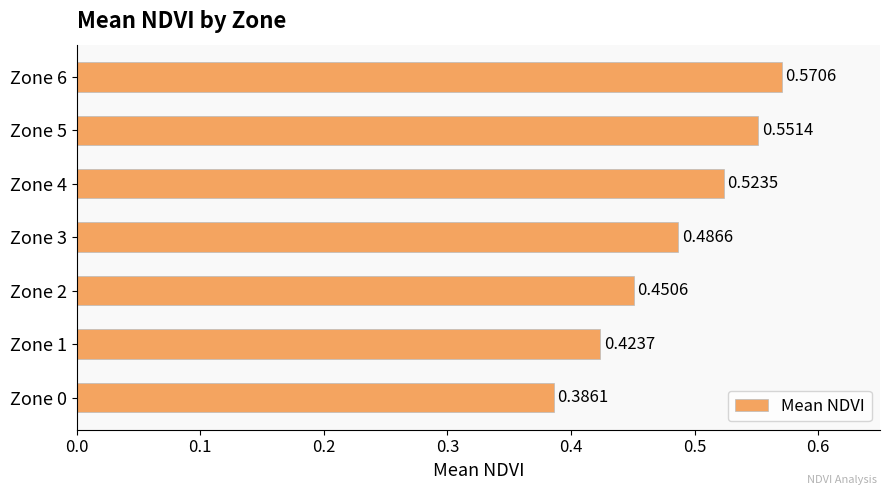

Which has a higher value, Zone 3 or Zone 6?

Zone 6